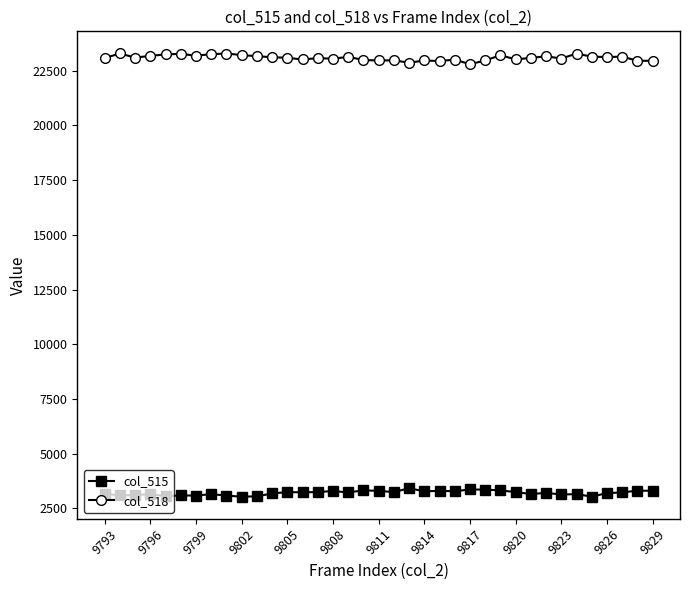

True or false: col_518 has more than 0 interior local peaks.

True